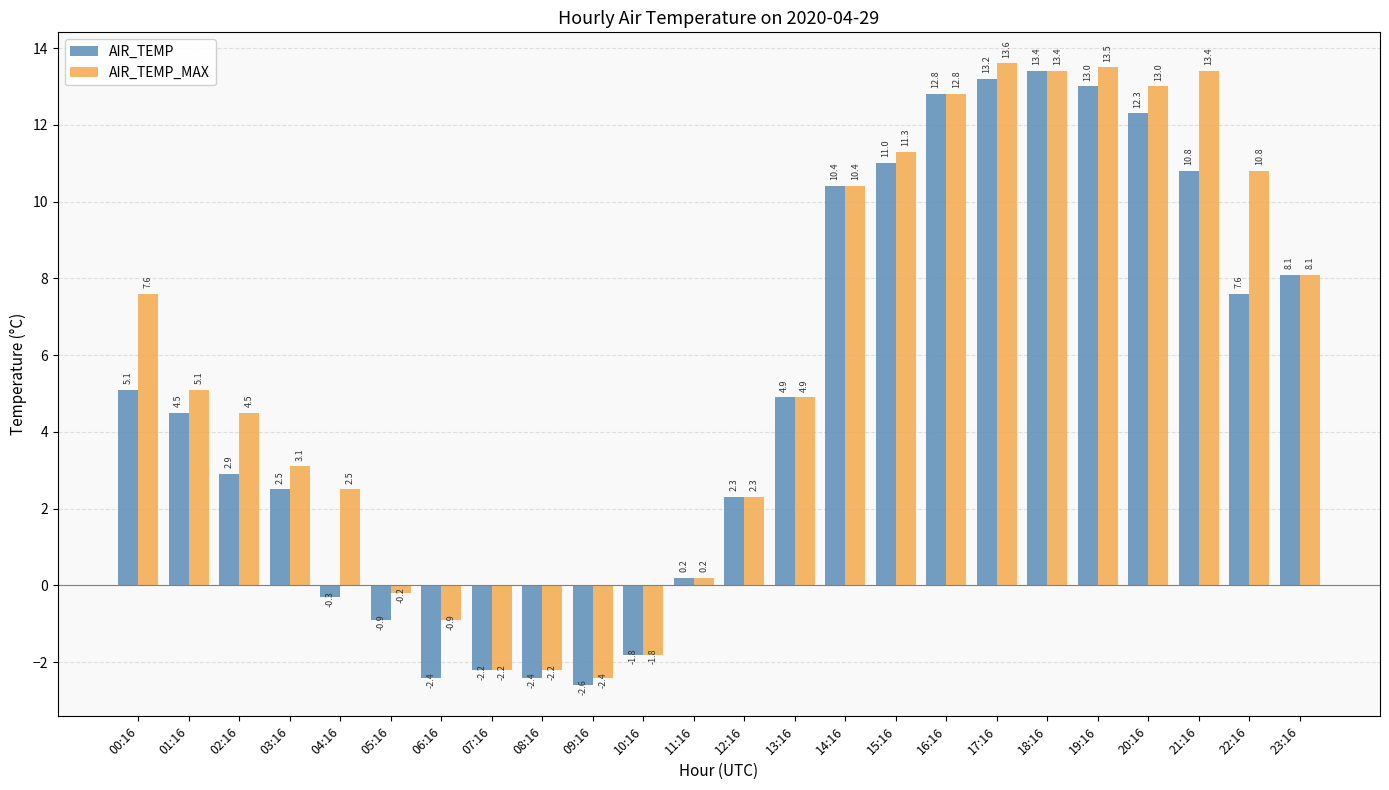

Is the value of AIR_TEMP_MAX at 04:16 greater than the value of AIR_TEMP at 18:16?

No